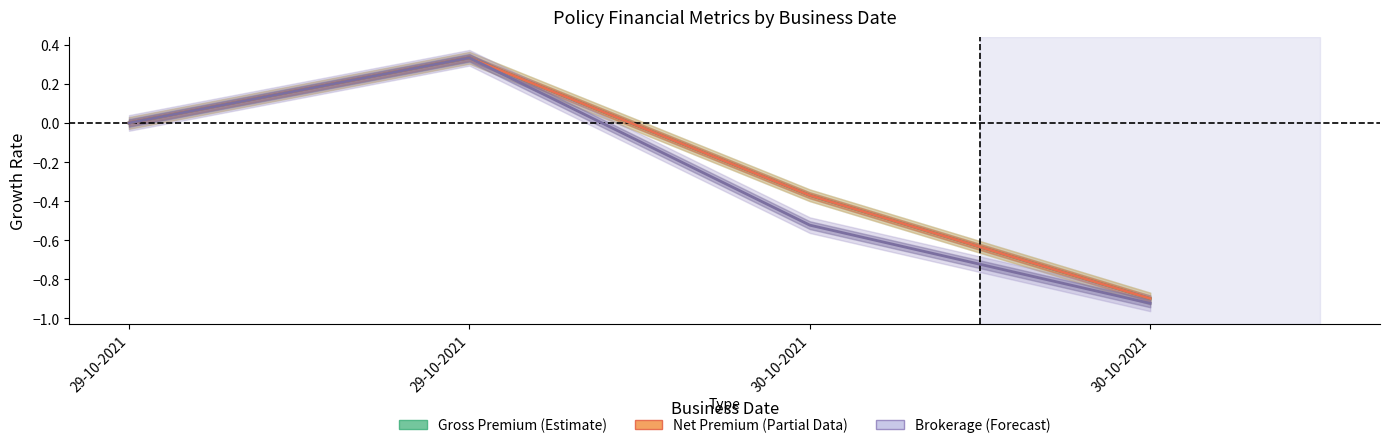

How many data points in Net Premium are above 0?

1